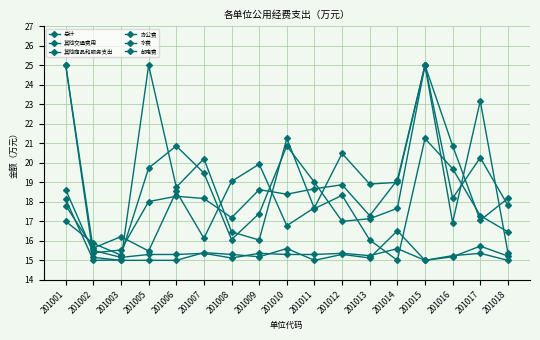

Between 201005 and 201008, which is larger?

201005